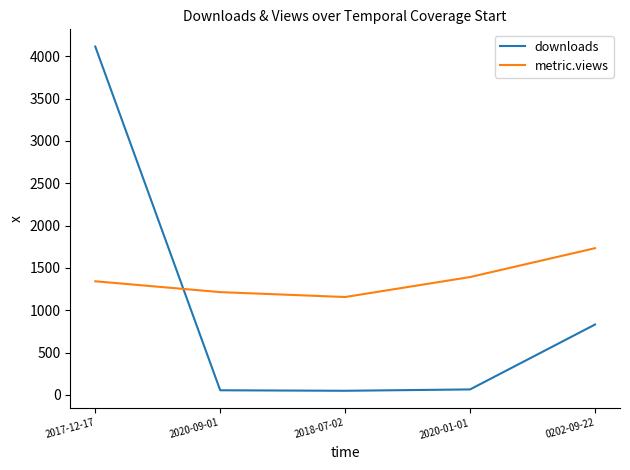

Where do metric.views and downloads first cross each other?

2017-12-17 and 2020-09-01